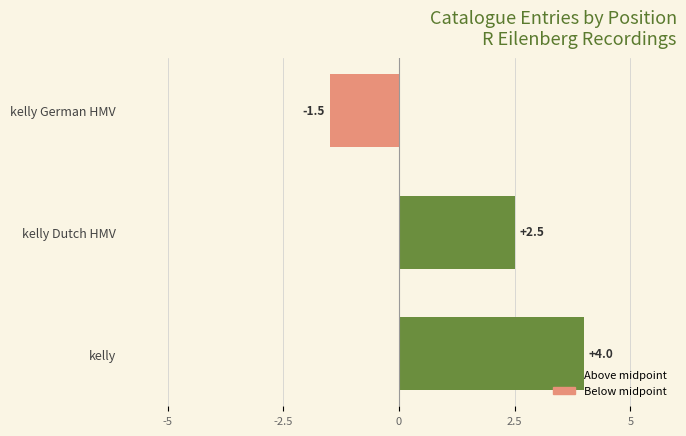

What is the minimum value shown in the chart?

-1.5